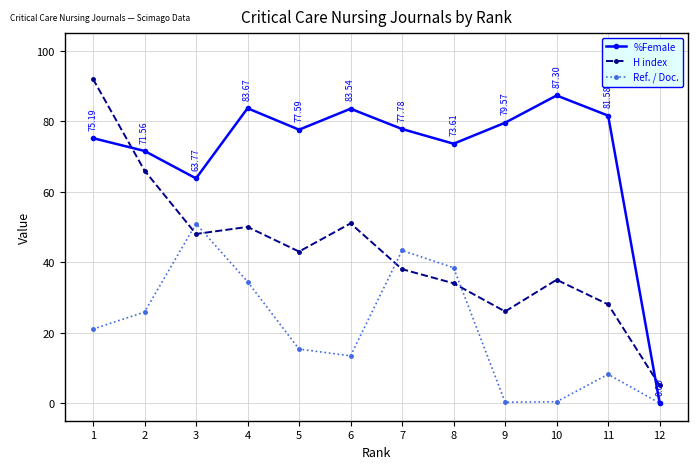

At which category does Ref. / Doc. reach its first local valley?

6